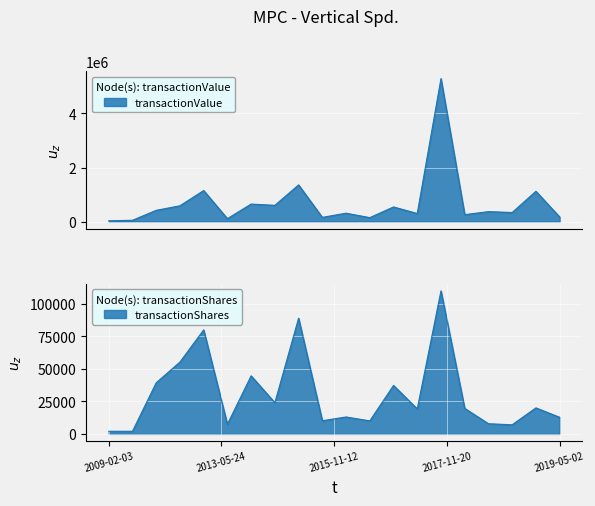

What is the difference between the maximum and second lowest values in the transactionShares series?

108000